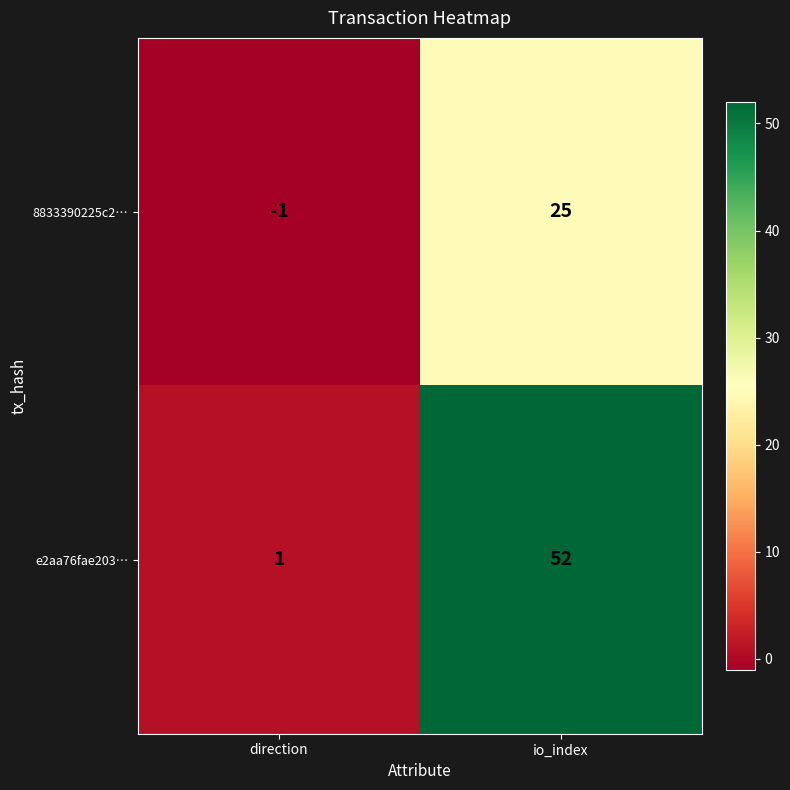

Which category has the highest value across all series?

io_index